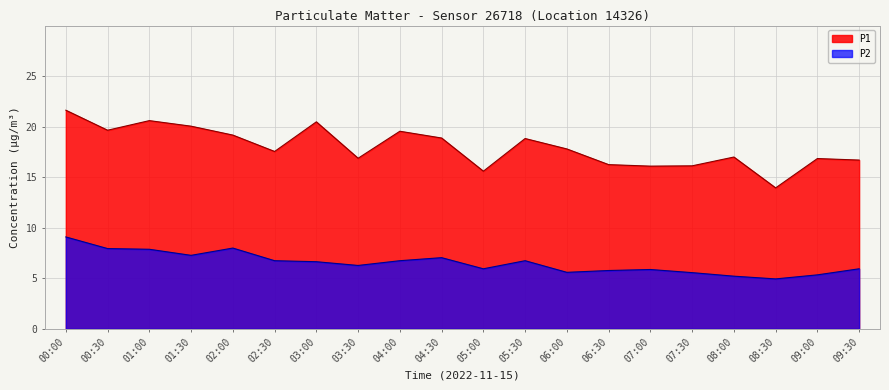

Reading left to right, what are all the values shown in this chart?

P1: 21.6	19.6	20.6	20.1	19.2	17.6	20.5	16.9	19.6	18.9	15.6	18.8	17.8	16.2	16.1	16.1	17.0	13.9	16.9	16.7
P2: 9.1	8.0	7.9	7.3	8.0	6.8	6.7	6.3	6.8	7.0	6.0	6.8	5.6	5.8	5.9	5.6	5.2	5.0	5.3	6.0